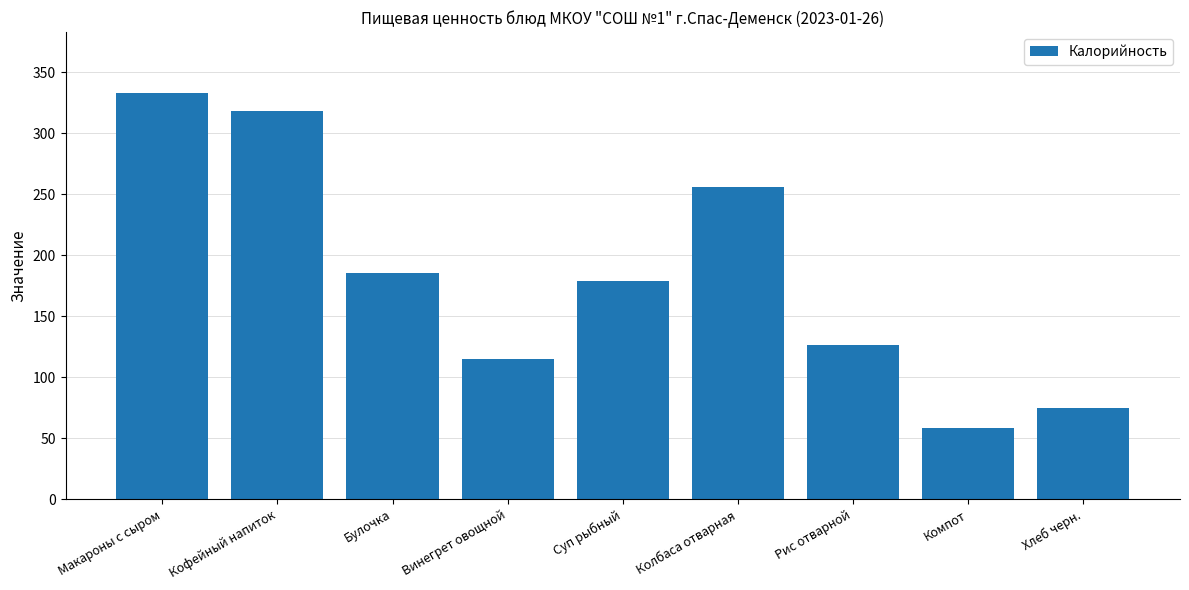

Rank the categories by value from highest to lowest.

Макароны с сыром, Кофейный напиток, Колбаса отварная, Булочка, Суп рыбный, Рис отварной, Винегрет овощной, Хлеб черн., Компот